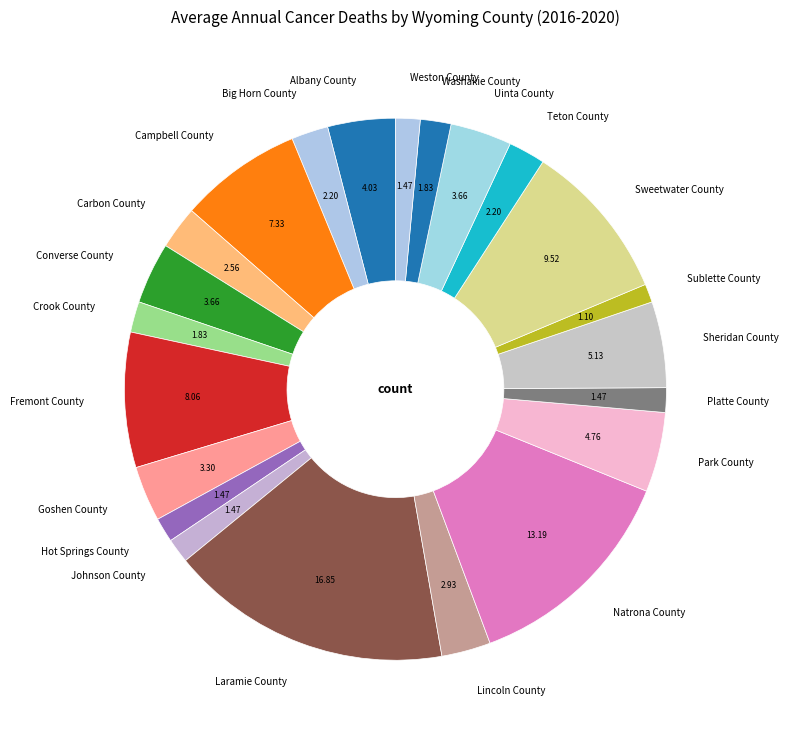

Is it true that Converse County is 4% of the pie?

True